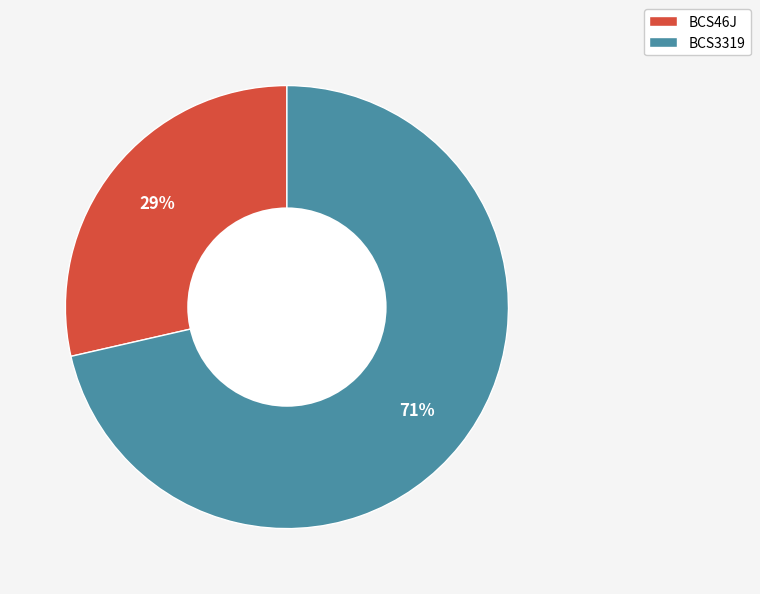

Is it true that BCS3319 is 71% of the pie?

True